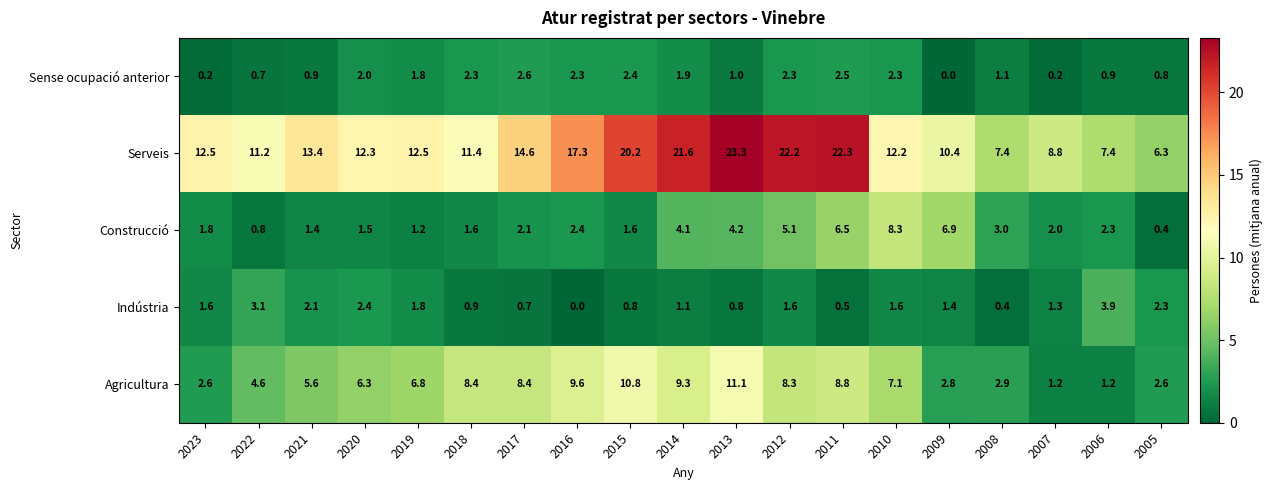

The Construcció series shows 0.9 at 2023. True or false?

False